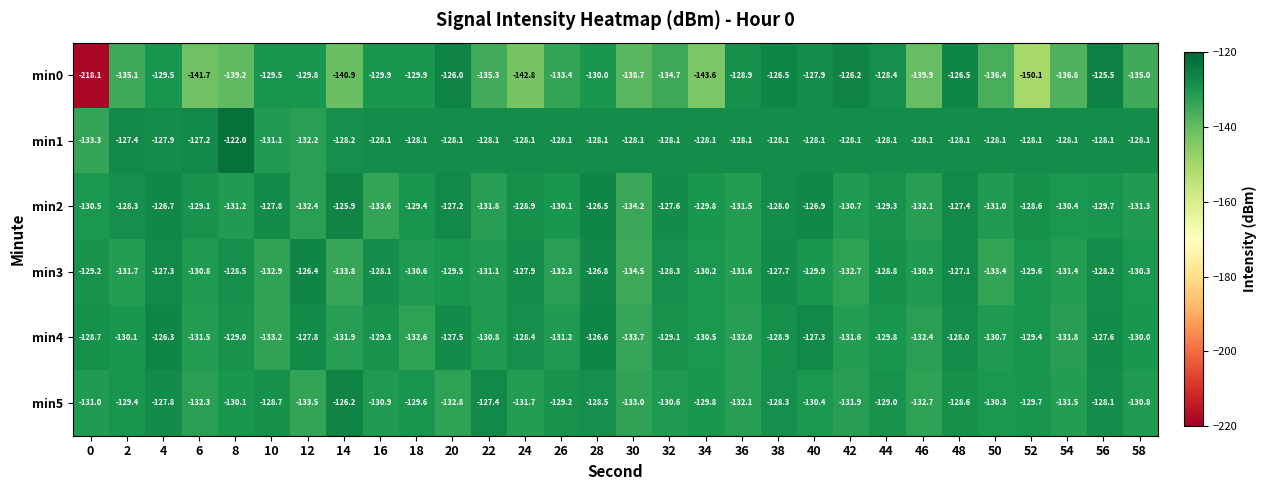

What is the average value of the min0 series?

-136.5